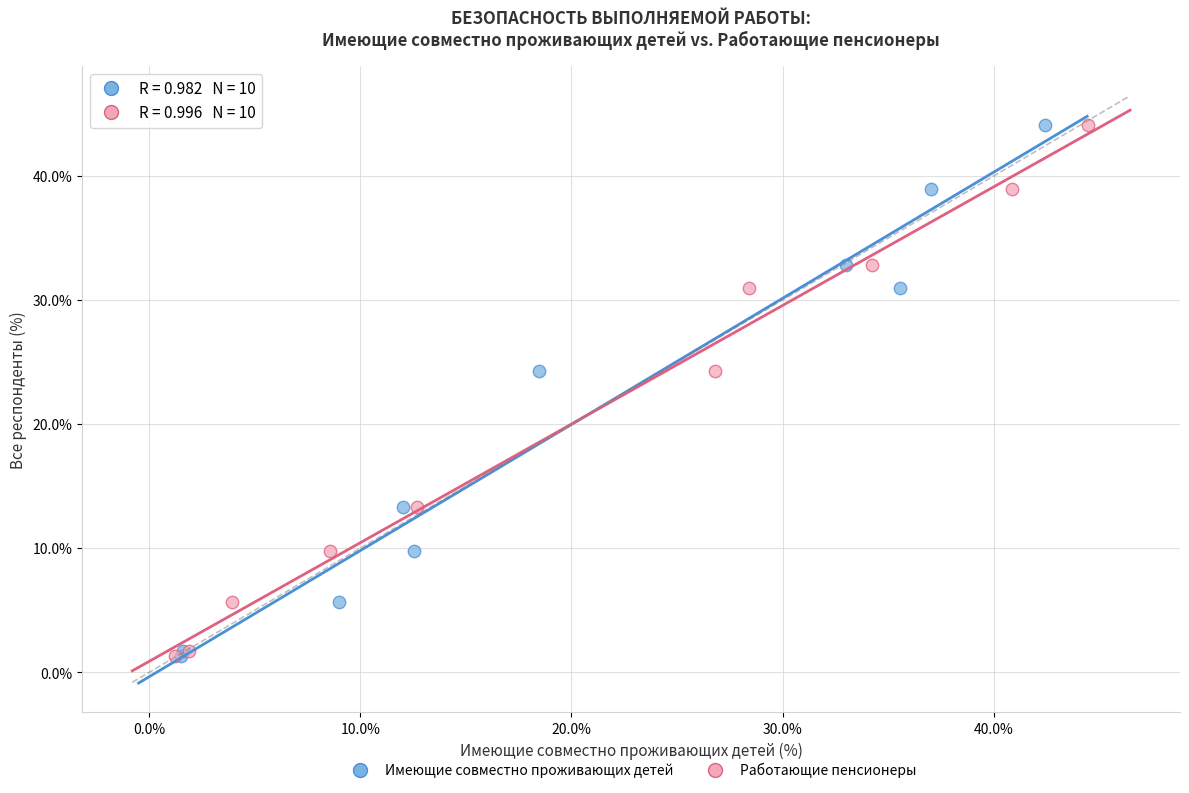

What are all the series names shown in the legend?

Имеющие совместно проживающих детей, Работающие пенсионеры